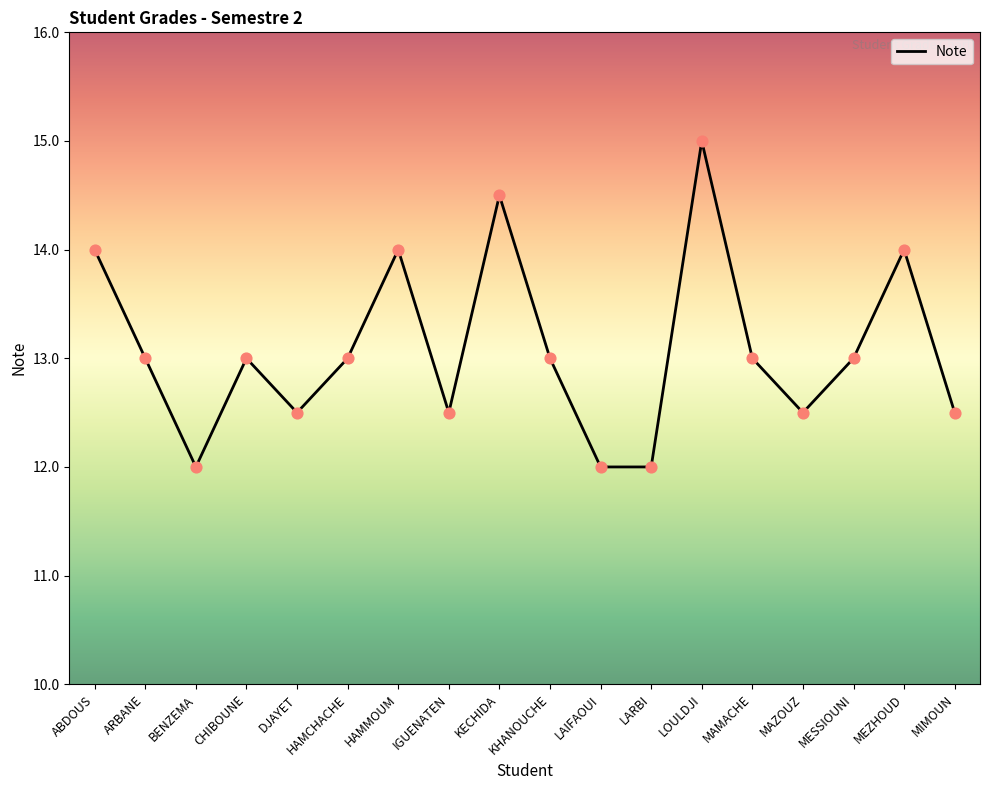

Which has a higher value, HAMMOUM or BENZEMA?

HAMMOUM